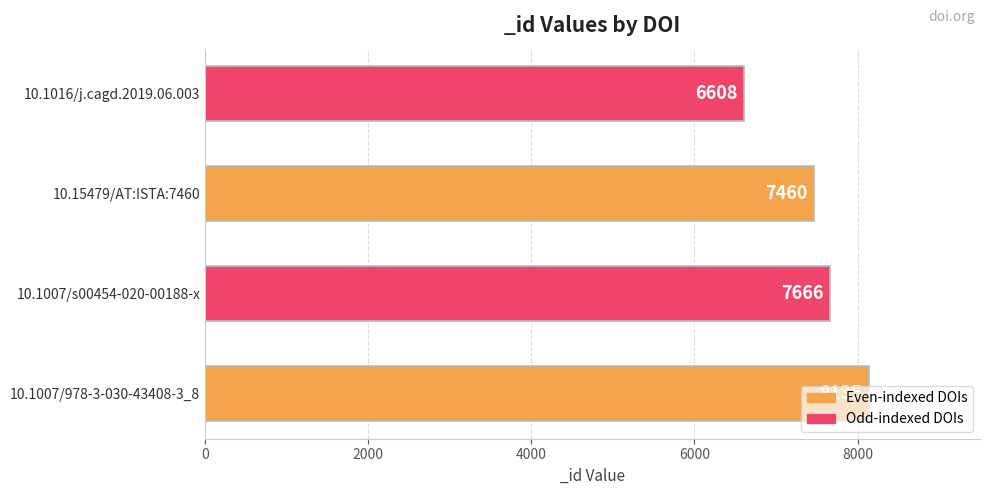

Rank the categories by value from lowest to highest.

10.1016/j.cagd.2019.06.003, 10.15479/AT:ISTA:7460, 10.1007/s00454-020-00188-x, 10.1007/978-3-030-43408-3_8